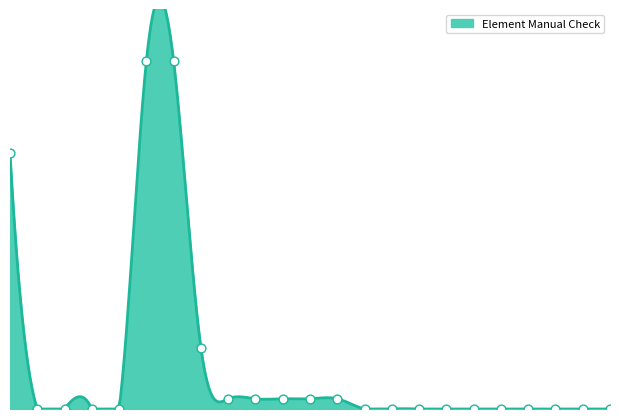

Which series has the largest total across all categories?

Element Manual Check